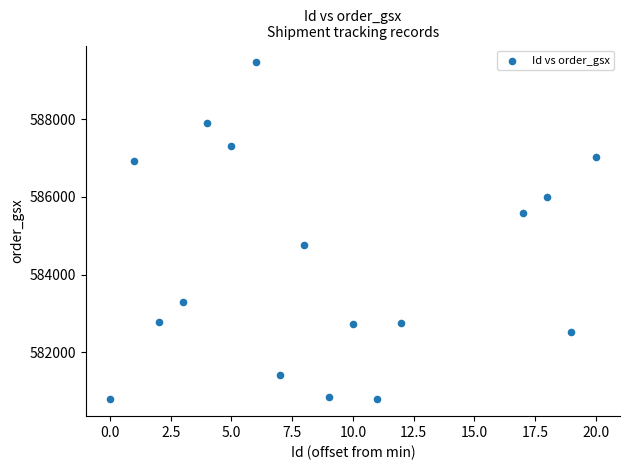

What Y value in the scatter plot is closest to 585124?

584758.2